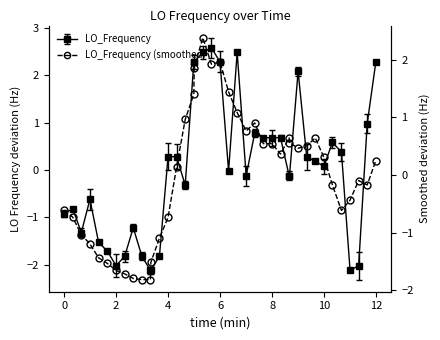

True or false: the data has more than 0 interior local peaks.

True